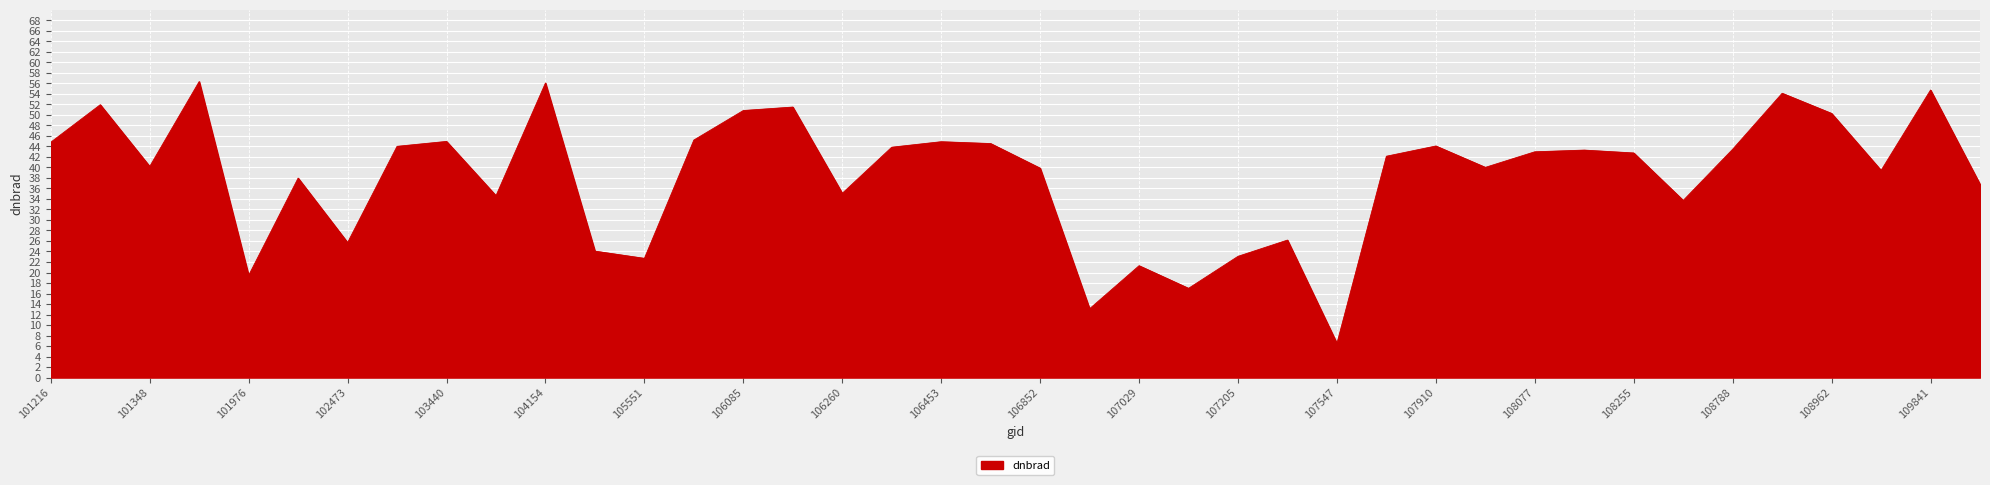

What is the difference between the maximum and minimum values?

49.8